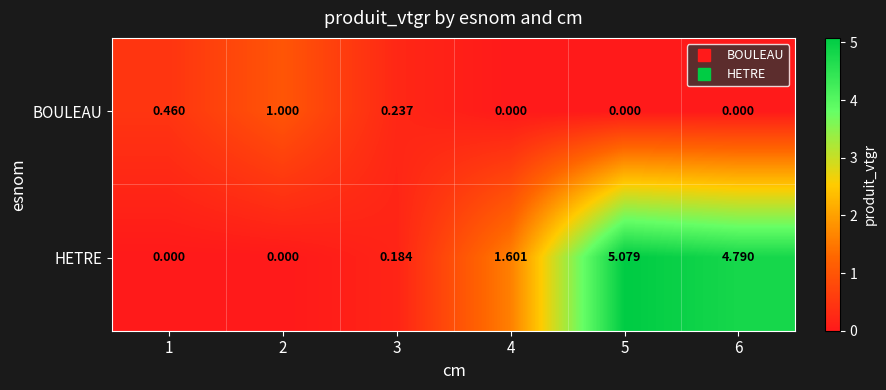

Which series has the widest spread of values?

HETRE